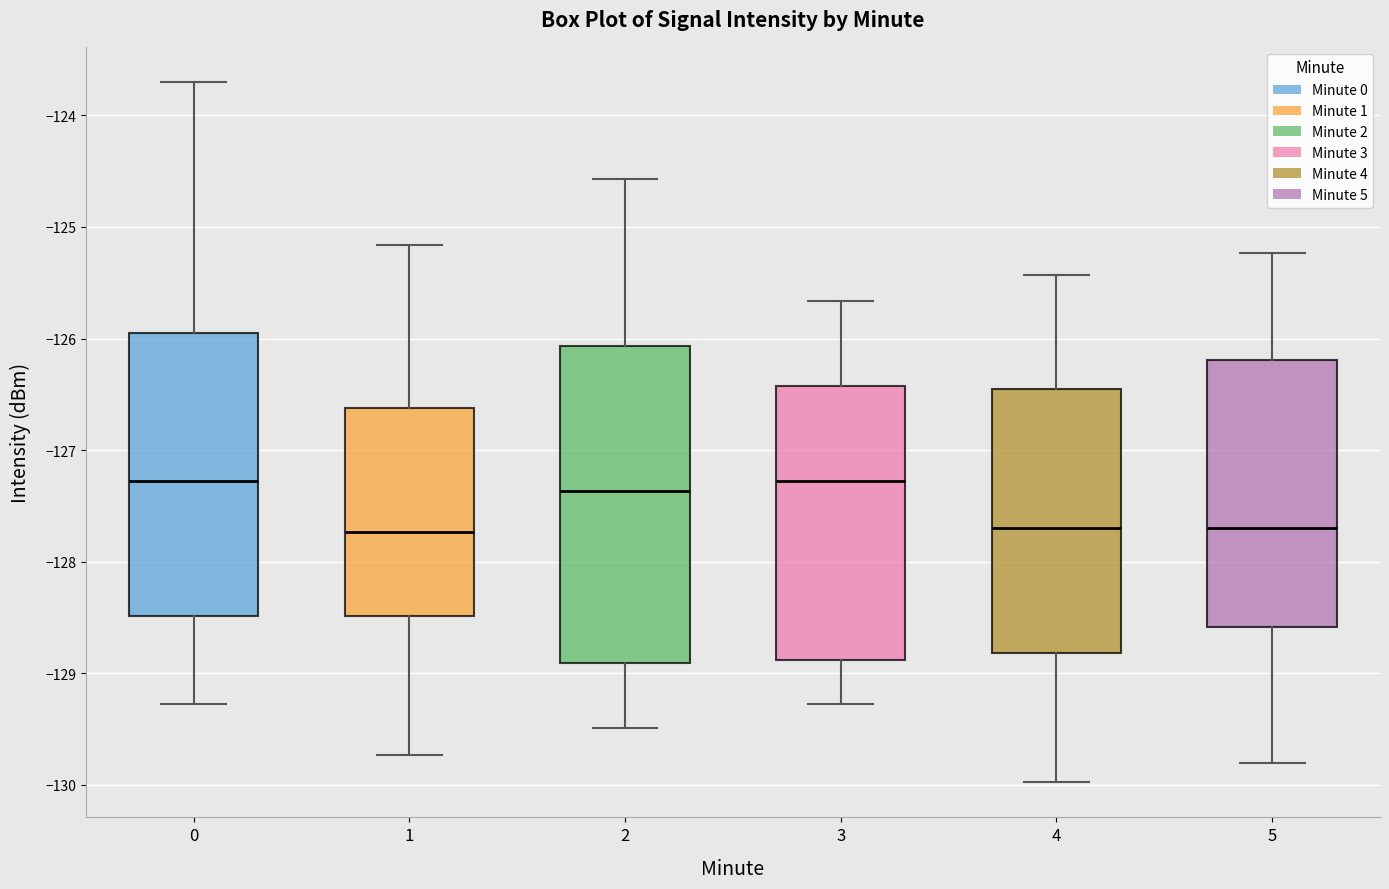

Reading left to right, transcribe this box plot: for each box, give where its median line is, the range the box spans, and where its two whiskers end, as read against the y-axis. The values are not printed on the chart, so give them approximately, as read against the axis.

0: median -127.3, box -128.5 to -126.0, whiskers -129.3 to -123.7
1: median -127.7, box -128.5 to -126.6, whiskers -129.7 to -125.2
2: median -127.4, box -128.9 to -126.1, whiskers -129.5 to -124.6
3: median -127.3, box -128.9 to -126.4, whiskers -129.3 to -125.7
4: median -127.7, box -128.8 to -126.5, whiskers -130.0 to -125.4
5: median -127.7, box -128.6 to -126.2, whiskers -129.8 to -125.2